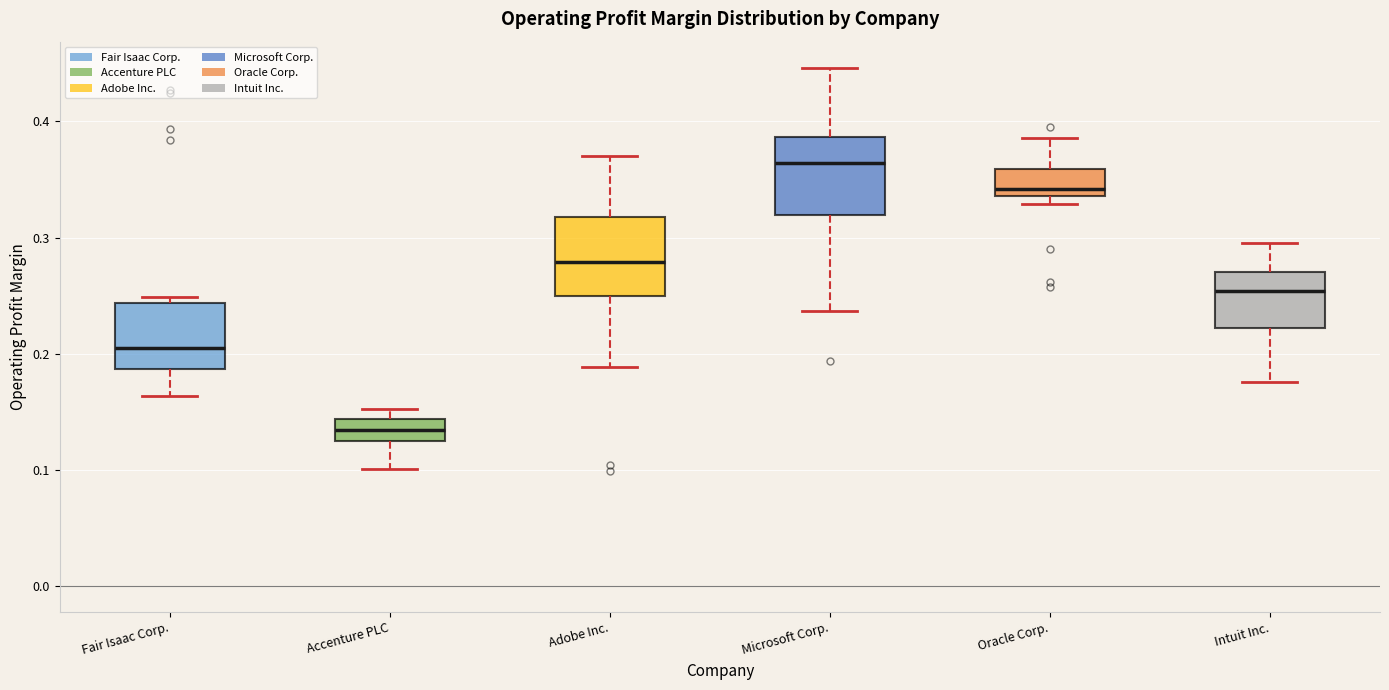

Reading left to right, read every box against the y-axis: the position of its median line, the range the box covers, and the ends of its whiskers. The values are not printed on the chart, so give them approximately, as read against the axis.

Fair Isaac Corp.: median 0.21, box 0.19 to 0.24, whiskers 0.16 to 0.25
Accenture PLC: median 0.13 (inside the box), box 0.13 to 0.14, whiskers 0.10 to 0.15
Adobe Inc.: median 0.28, box 0.25 to 0.32, whiskers 0.19 to 0.37
Microsoft Corp.: median 0.36, box 0.32 to 0.39, whiskers 0.24 to 0.45
Oracle Corp.: median 0.34 (just above the box's lower edge), box 0.34 to 0.36, whiskers 0.33 to 0.39
Intuit Inc.: median 0.25, box 0.22 to 0.27, whiskers 0.18 to 0.30